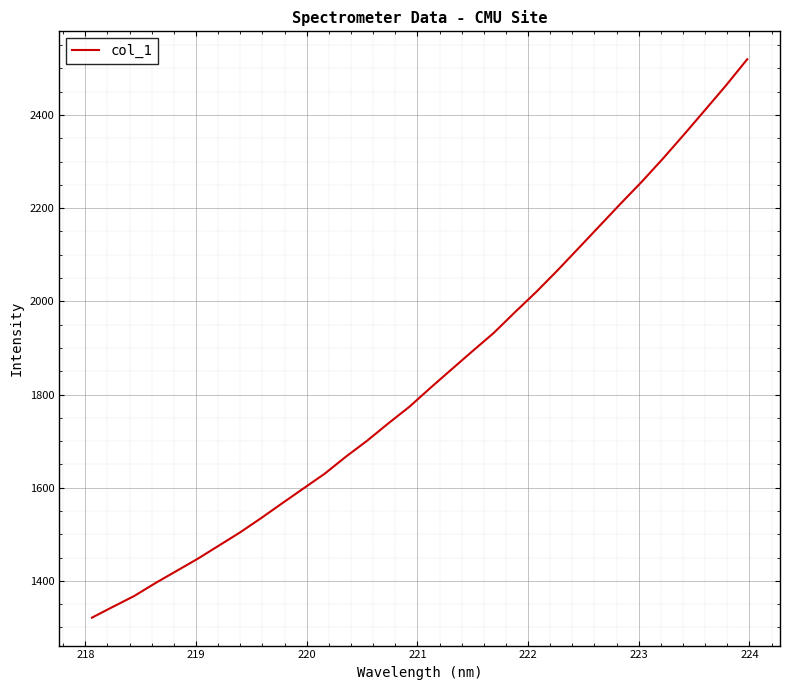

What is the difference between the maximum and minimum values?

1198.8